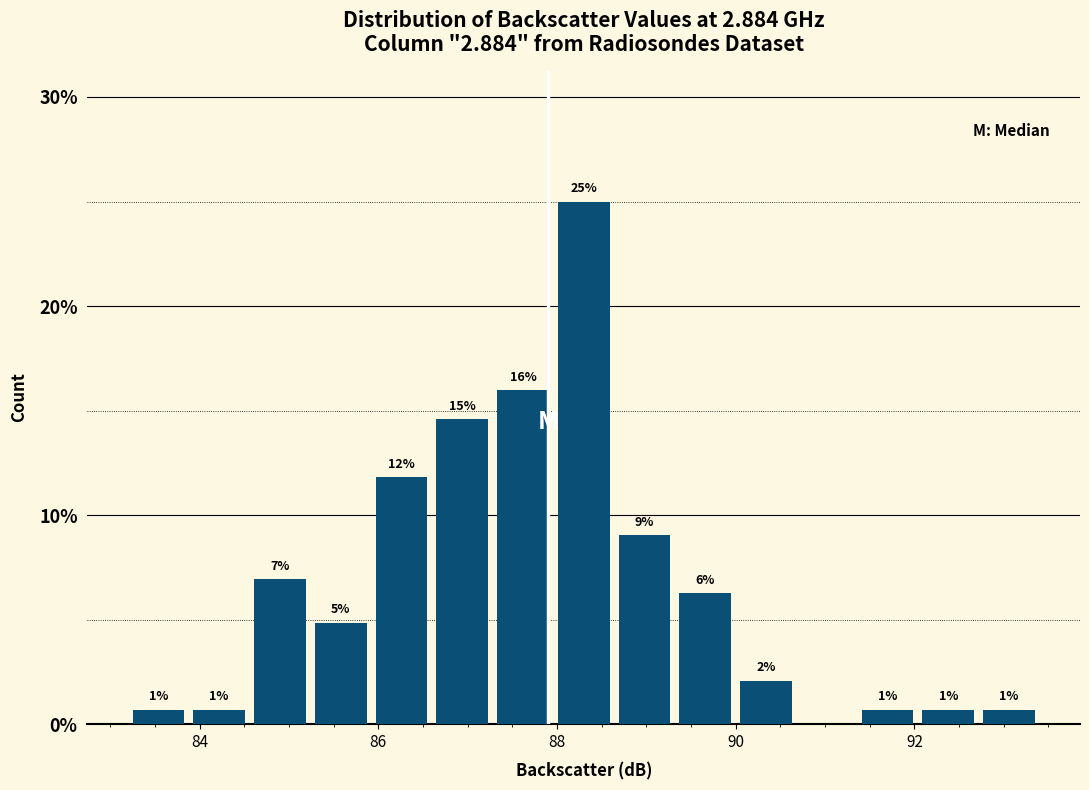

Around what value on the x-axis is the tallest bar? Give the approximate position of its centre, as read against the axis.

88.4